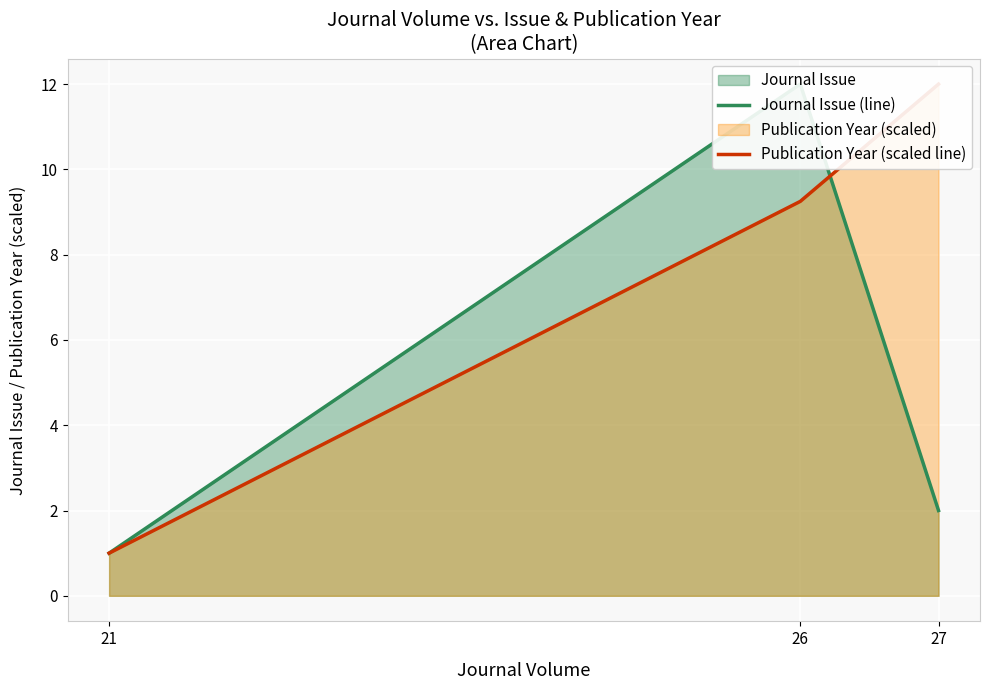

Which series has the largest range (max minus min)?

Journal Issue (line)